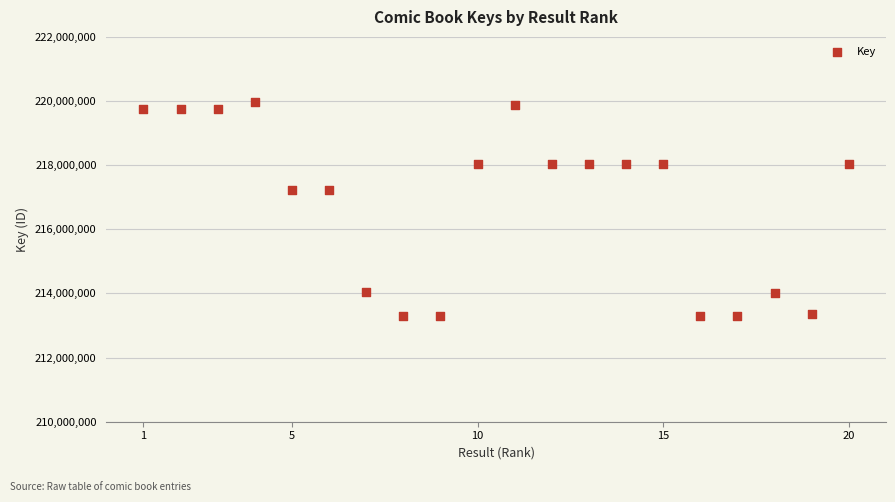

What is the range of X values (max minus min)?

19